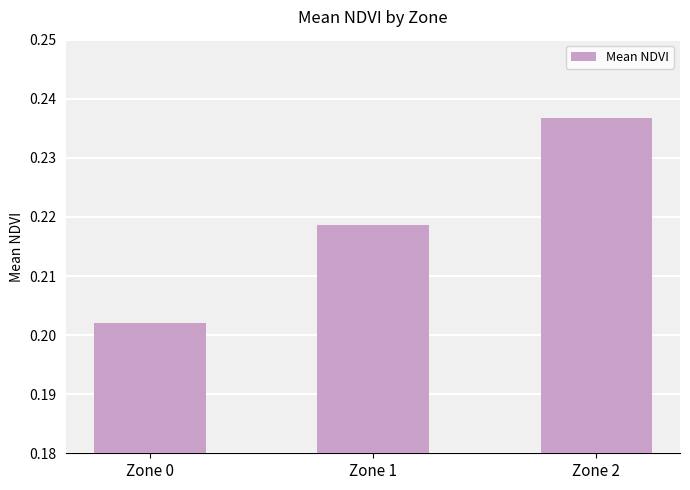

List the labels in order of value, largest first.

Zone 2, Zone 1, Zone 0